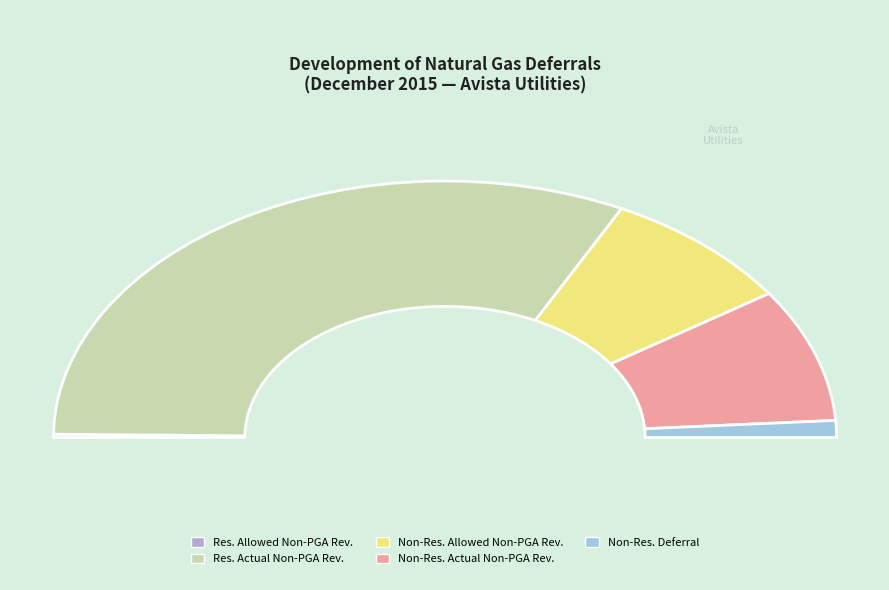

What is the largest slice in the pie chart?

Residential Actual Non-PGA Revenue